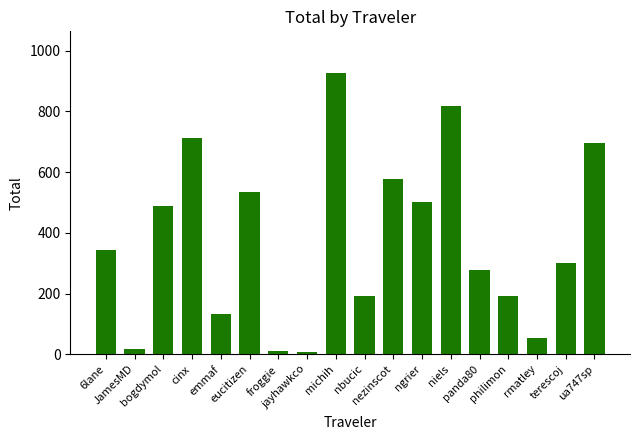

The value at niels is 379.8. True or false?

False